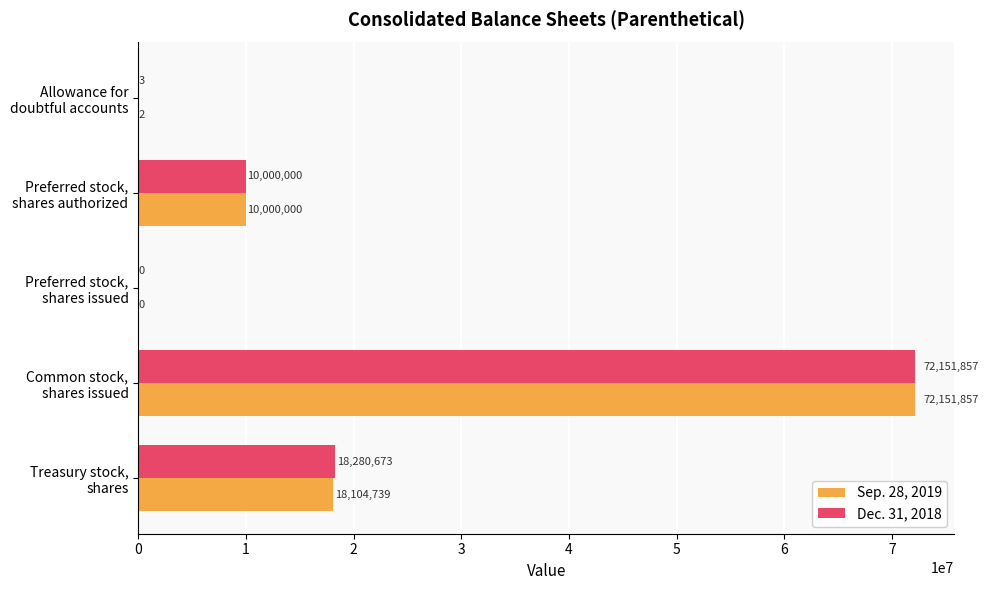

What is the sum of all Sep. 28, 2019 values?

100256598